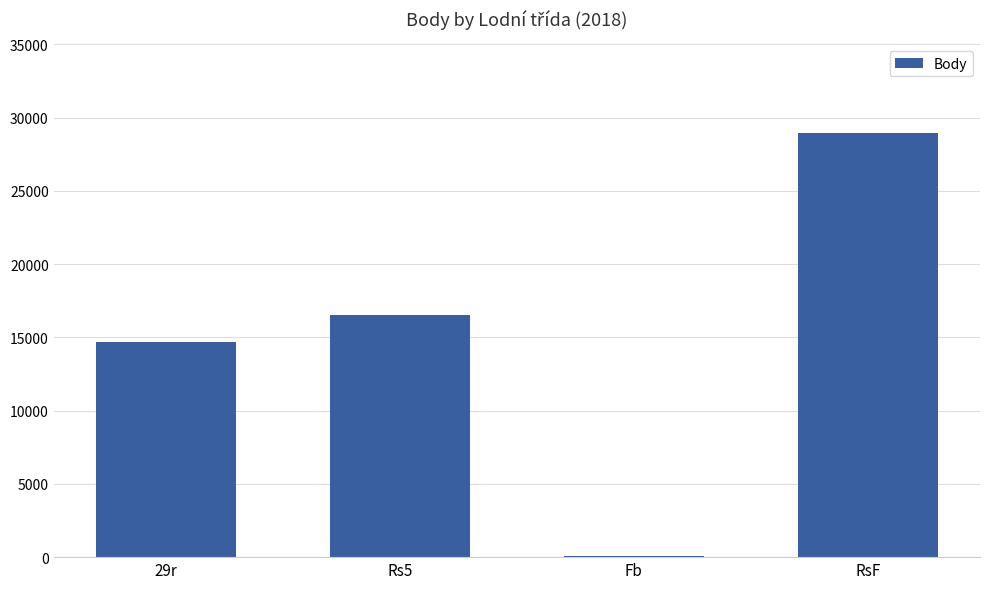

The value at 29r is 24877. True or false?

False